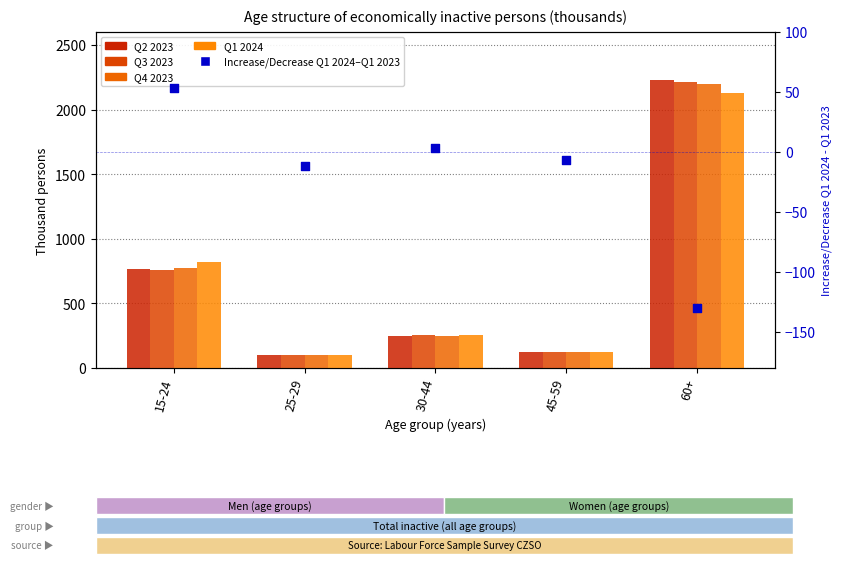

Which series has the largest total across all categories?

Q2 2023